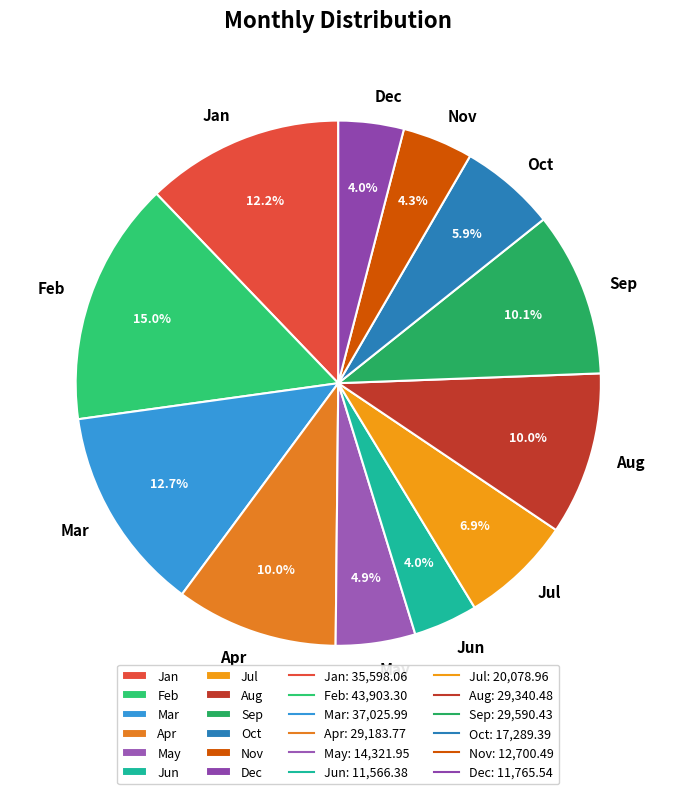

Which slice is the largest?

Feb